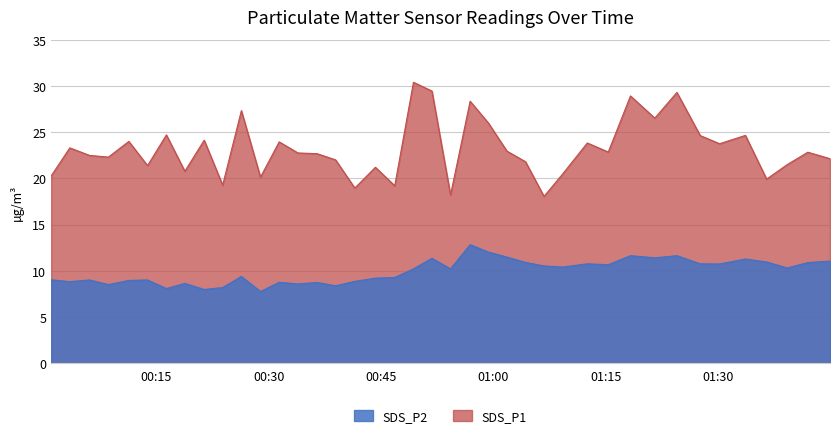

Does the chart have visible grid lines?

Yes